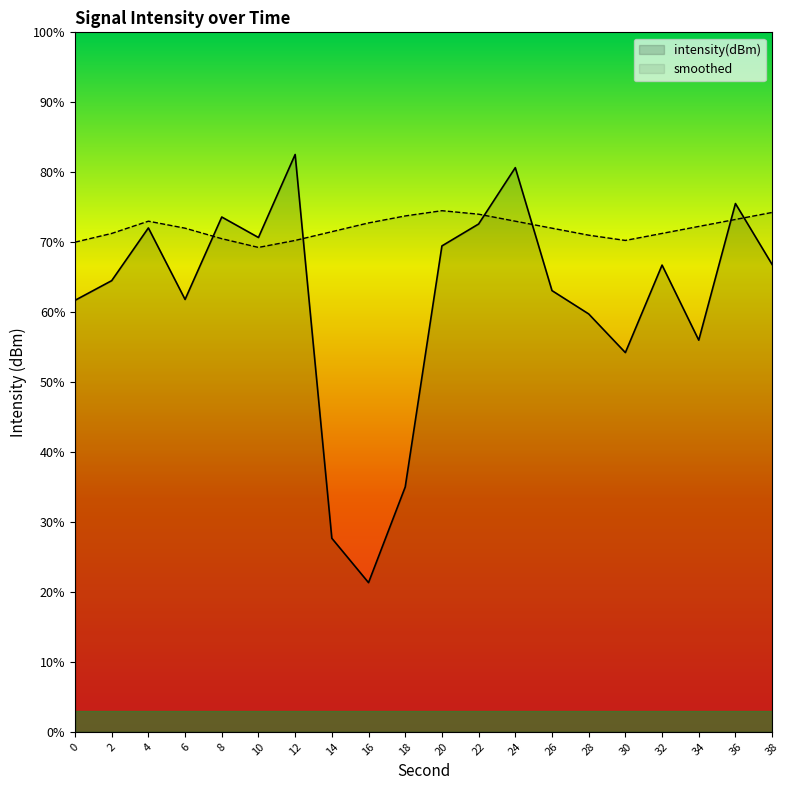

Reading right to left, transcribe all the data shown in this chart.

intensity(dBm): -123.3	-119.8	-127.6	-123.3	-128.3	-126.1	-124.8	-117.7	-121.0	-122.2	-136.0	-141.5	-138.9	-117.0	-121.7	-120.6	-125.3	-121.2	-124.2	-125.3
smoothed: -120.3	-120.7	-121.1	-121.5	-121.9	-121.6	-121.2	-120.8	-120.4	-120.2	-120.5	-120.9	-121.4	-121.9	-122.3	-121.8	-121.2	-120.8	-121.5	-122.0